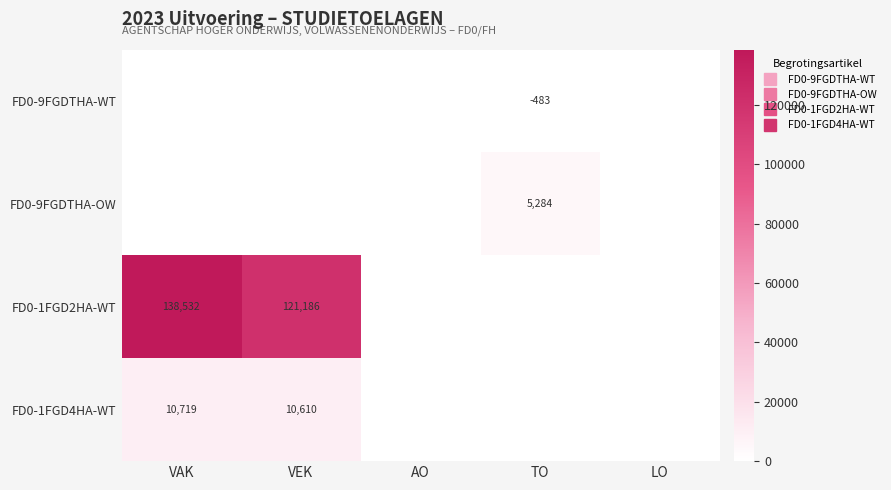

Which category has the highest value in the FD0-1FGD2HA-WT series?

VAK